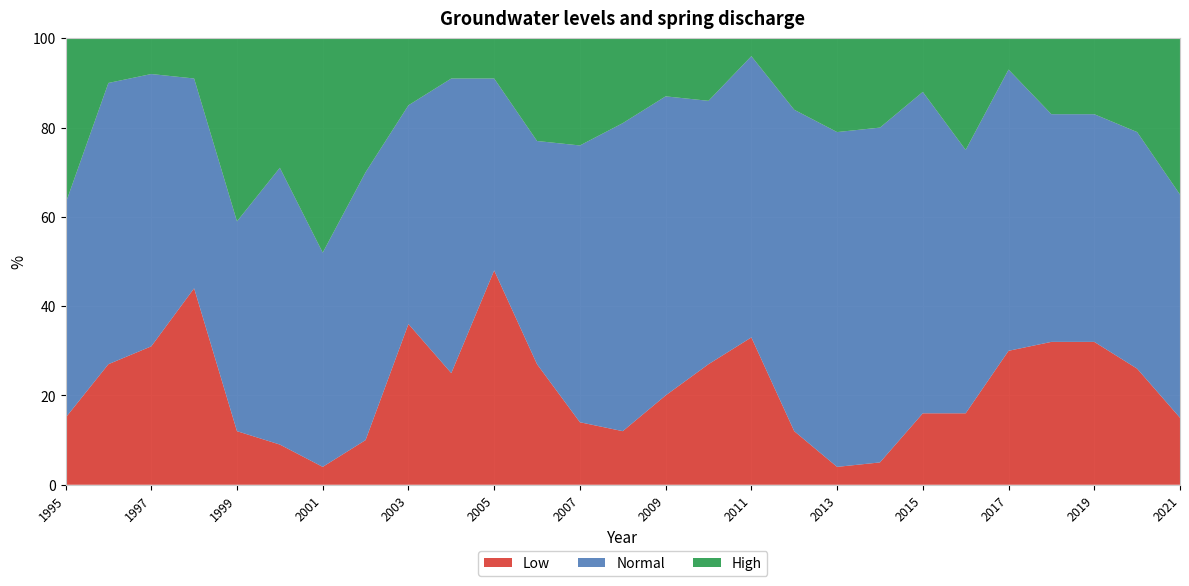

Reading left to right, extract all data points from this chart.

Low: 1995=15	1996=27	1997=31	1998=44	1999=12	2000=9	2001=4	2002=10	2003=36	2004=25	2005=48	2006=27	2007=14	2008=12	2009=20	2010=27	2011=33	2012=12	2013=4	2014=5	2015=16	2016=16	2017=30	2018=32	2019=32	2020=26	2021=15
Normal: 1995=48	1996=63	1997=61	1998=47	1999=47	2000=62	2001=48	2002=60	2003=49	2004=66	2005=43	2006=50	2007=62	2008=69	2009=67	2010=59	2011=63	2012=72	2013=75	2014=75	2015=72	2016=59	2017=63	2018=51	2019=51	2020=53	2021=50
High: 1995=37	1996=10	1997=8	1998=9	1999=41	2000=29	2001=48	2002=30	2003=15	2004=9	2005=9	2006=23	2007=24	2008=19	2009=13	2010=14	2011=4	2012=16	2013=21	2014=20	2015=12	2016=25	2017=7	2018=17	2019=17	2020=21	2021=35